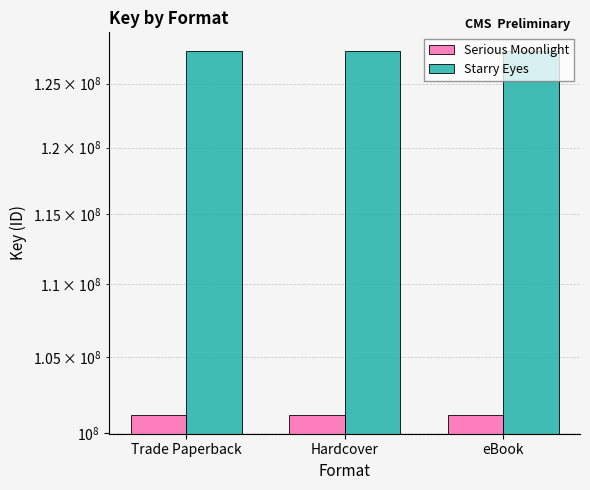

Reading left to right, list all the values displayed in this chart.

Serious Moonlight: Trade Paperback=101148328	Hardcover=101148328	eBook=101148328
Starry Eyes: Trade Paperback=127664576	Hardcover=127664576	eBook=127664576